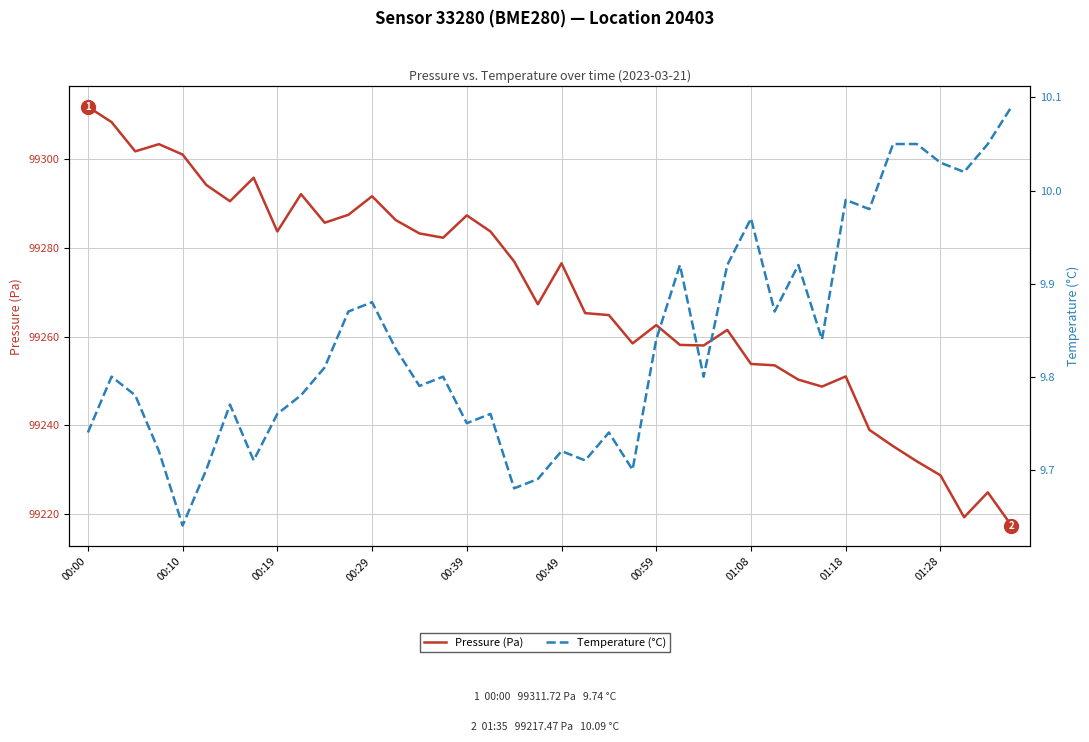

At how many categories does at least one series exceed 43427?

40